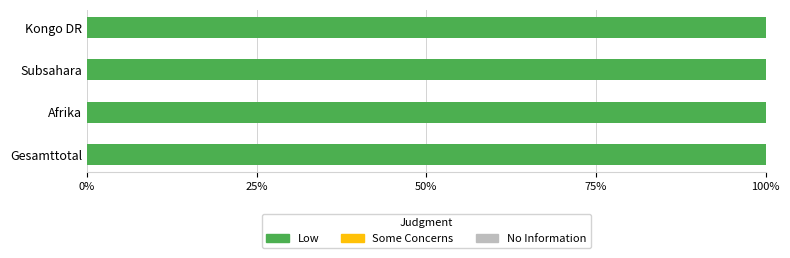

At how many categories does at least one series exceed 0?

4